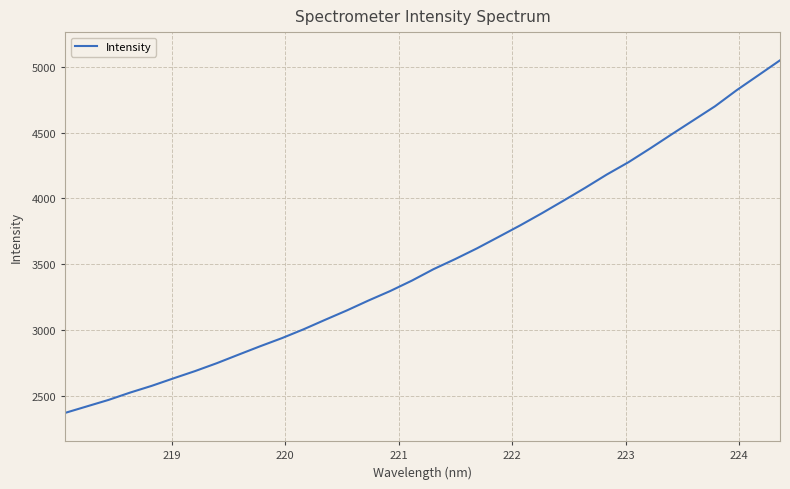

What is the average value?

3521.1